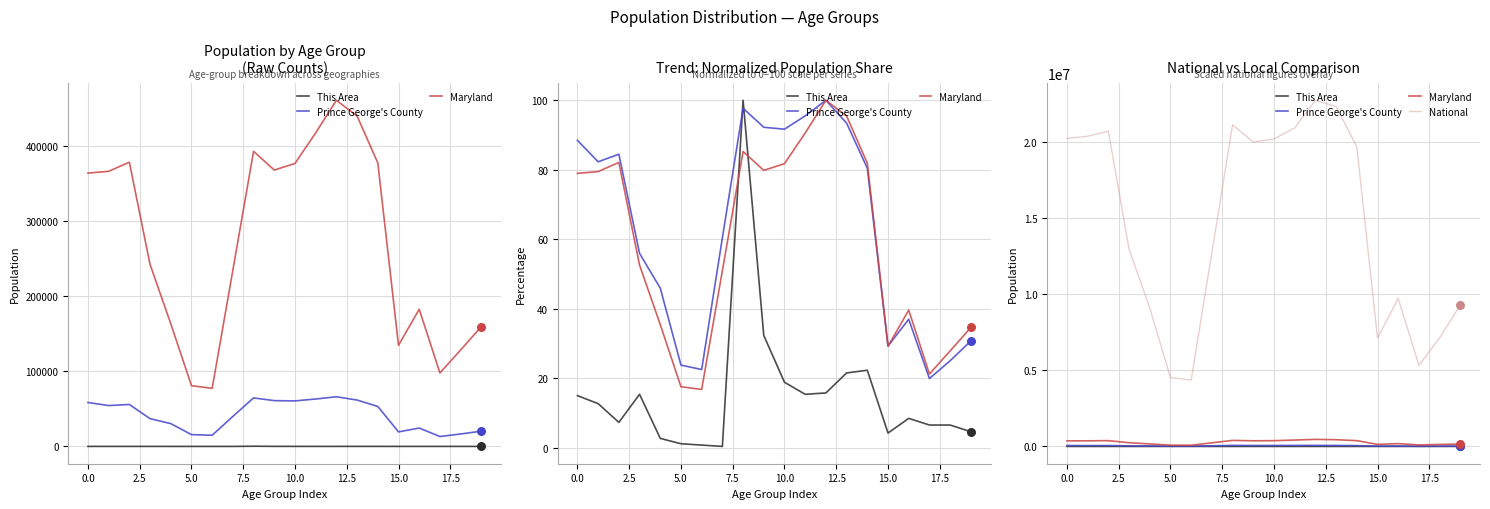

At how many categories does at least one series exceed 21846687?

2